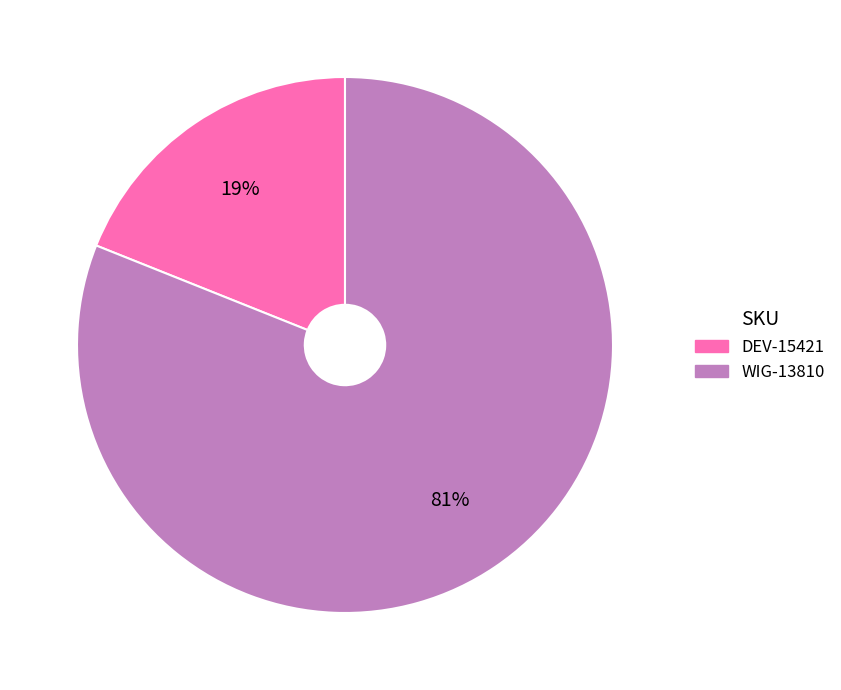

Which has a higher value, DEV-15421 or WIG-13810?

WIG-13810